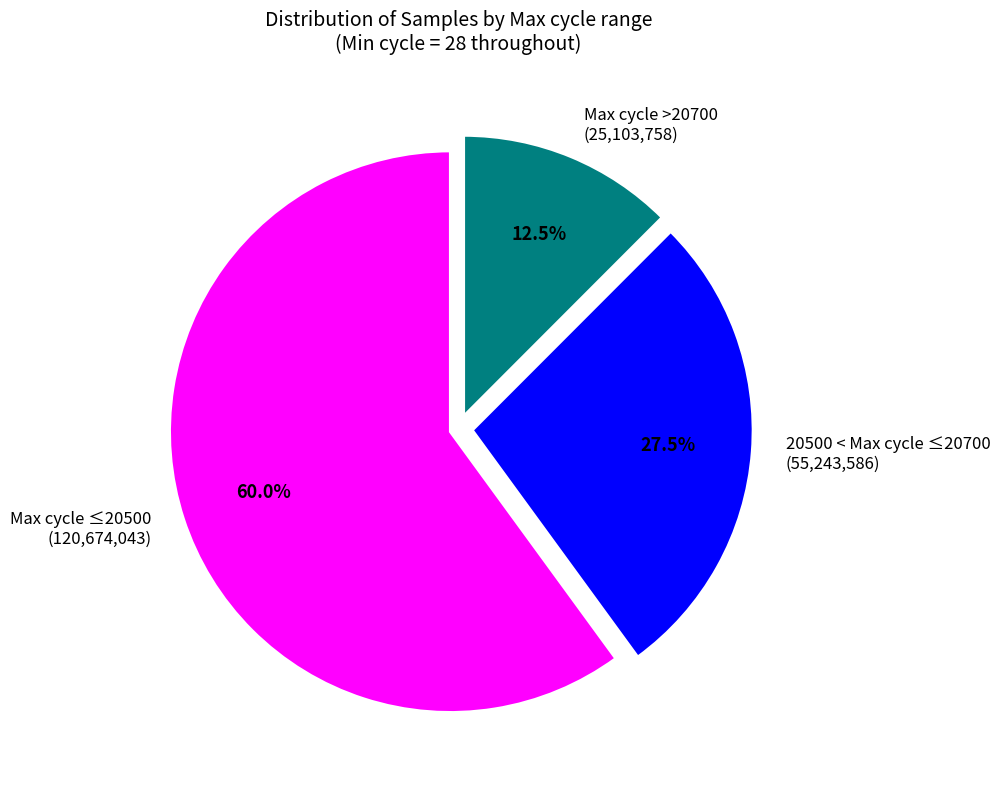

Which slice is the smallest?

Max cycle >20700 (25,103,758)